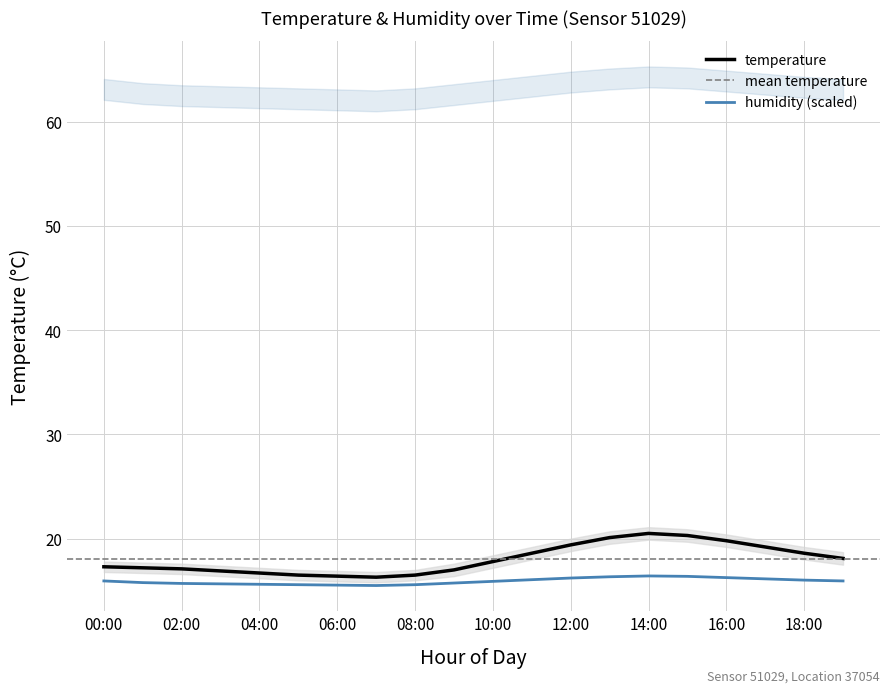

Is it true that temp_upper equals 3.8 at 14:00?

False